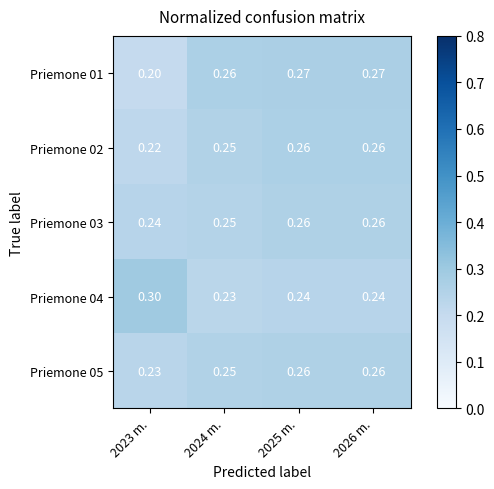

What is the total value across all series at 2023 m.?

1.2